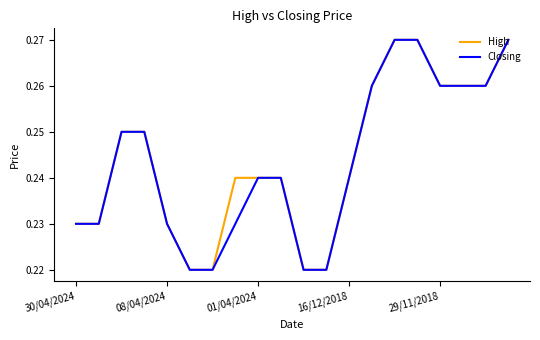

Count the High values in the range 0 to 1.

20